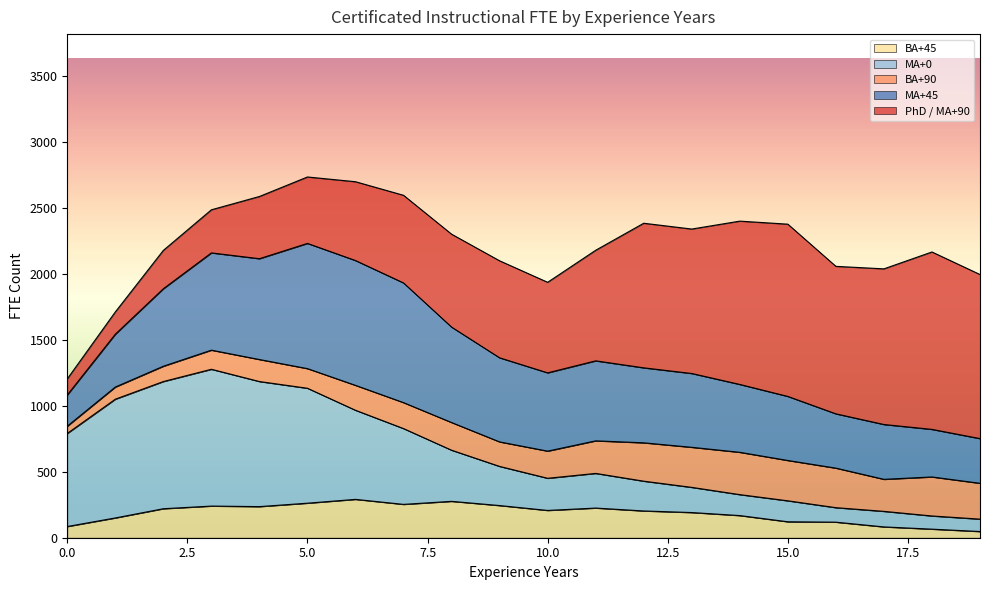

How many data points does each series have?

20